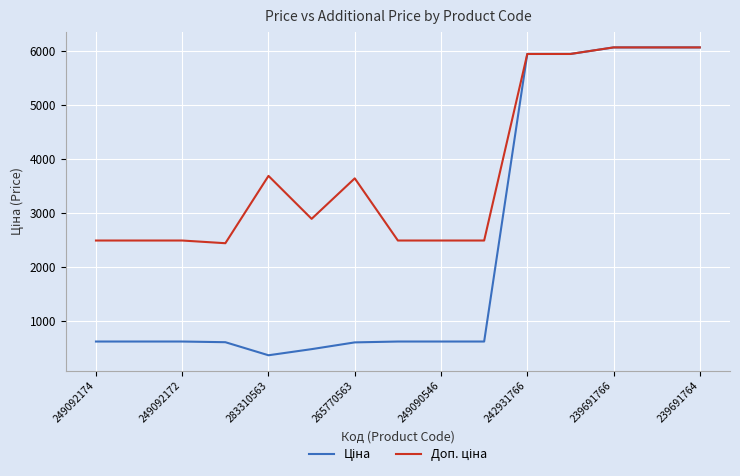

What is the minimum value shown in the chart?

368.5